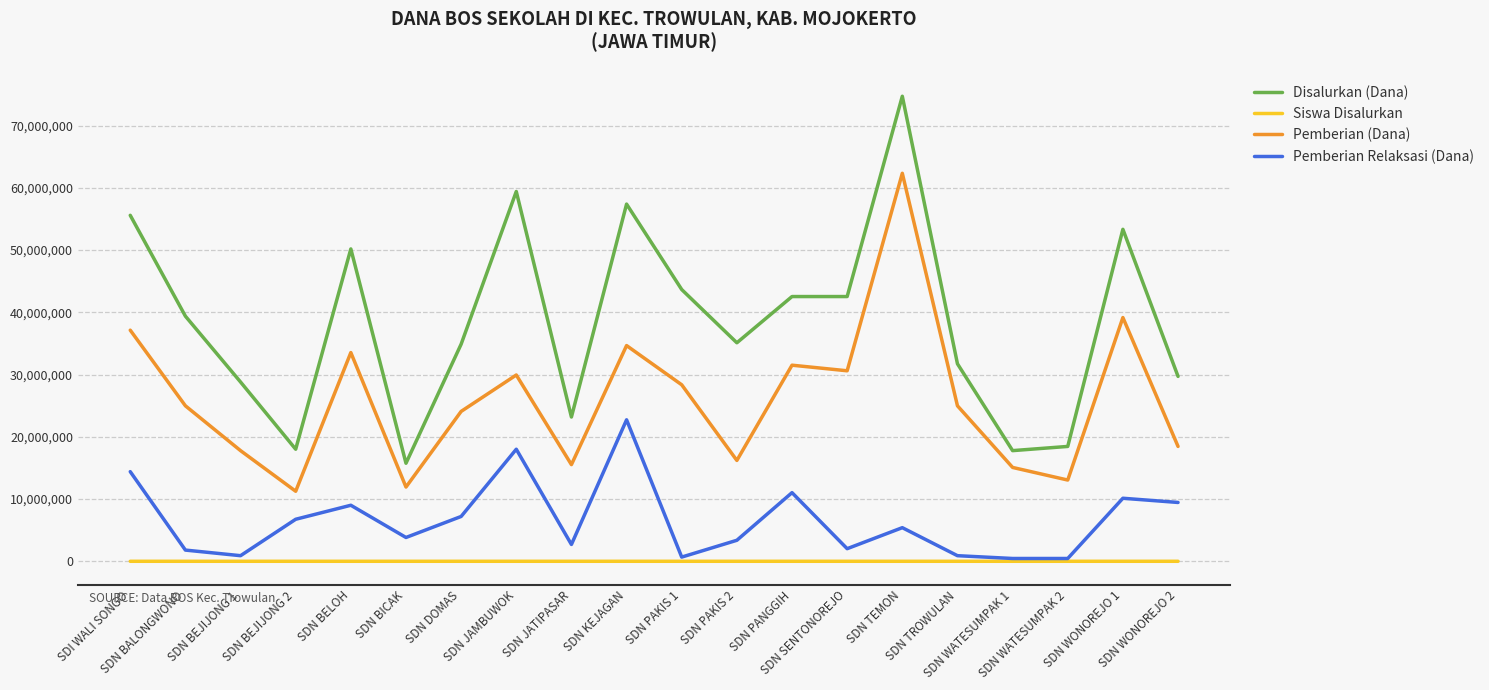

Between SDN BELOH and SDN TROWULAN, which series saw the biggest shift?

Disalurkan (Dana)